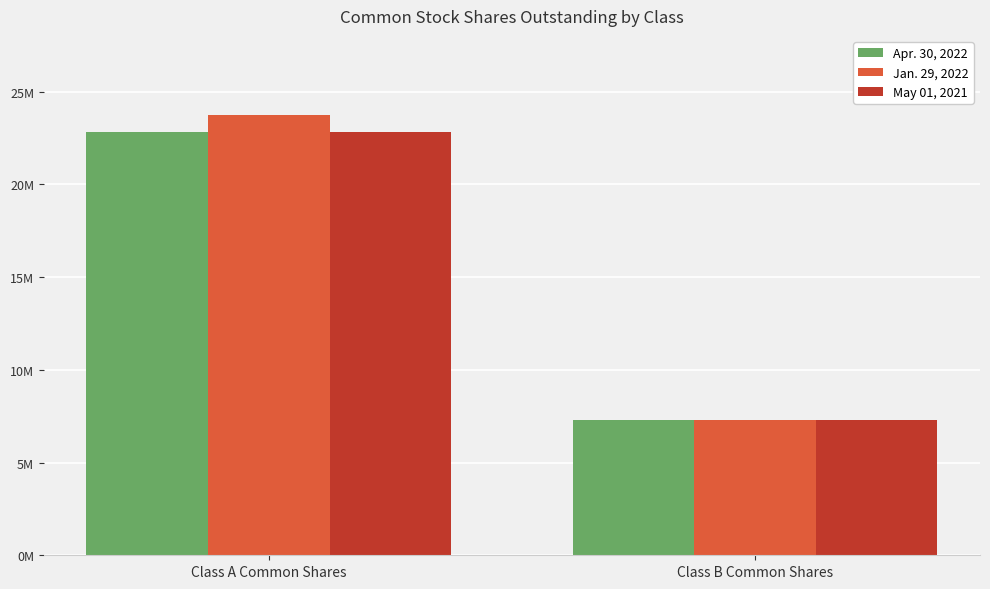

The value of May 01, 2021 at Class A Common Shares is 22837000. True or false?

True